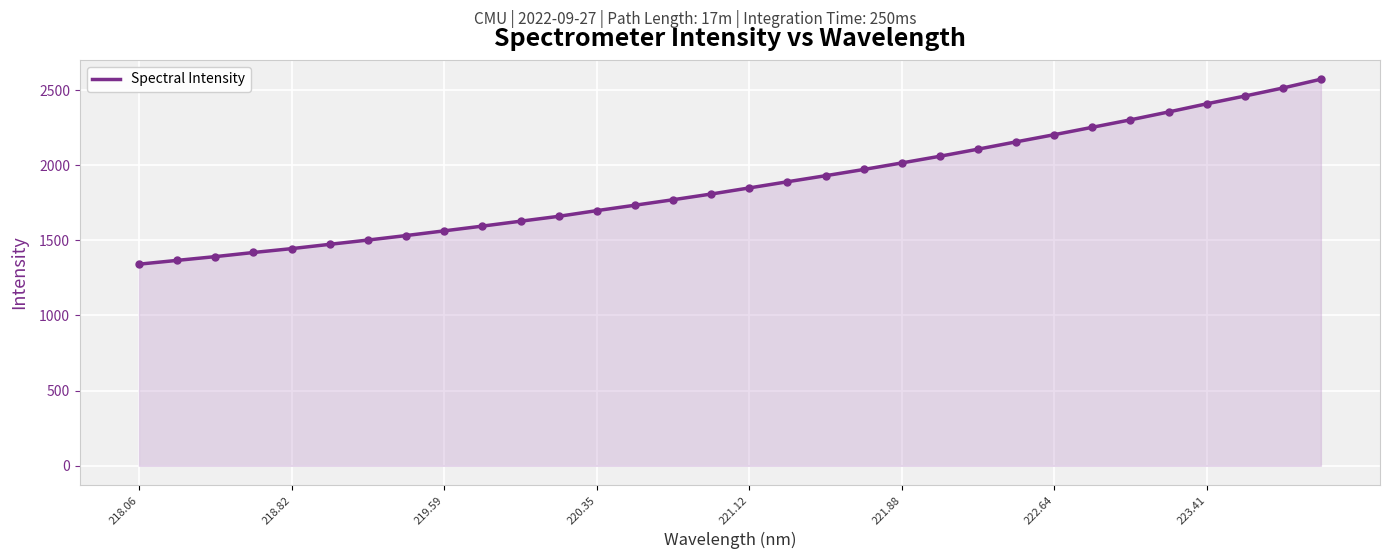

What is the difference between the maximum and minimum values?

1230.5